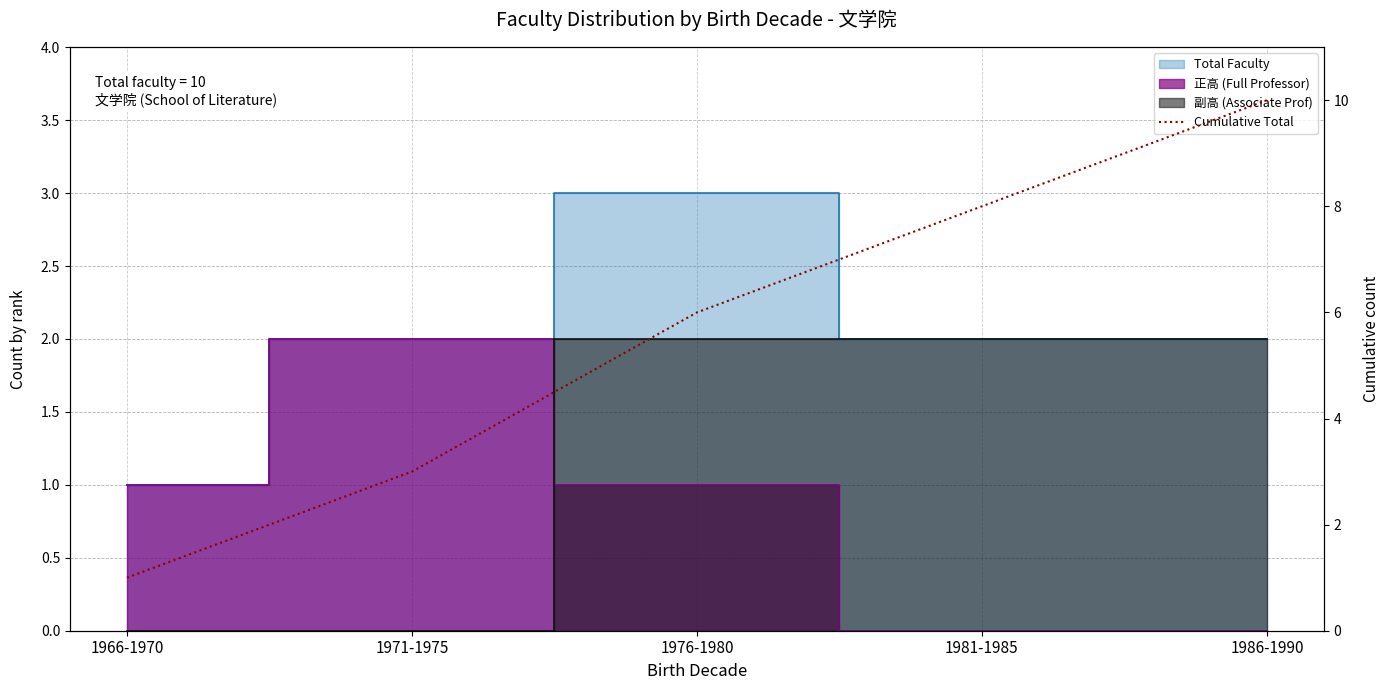

Which has a higher value, 1971-1975 or 1976-1980?

1976-1980